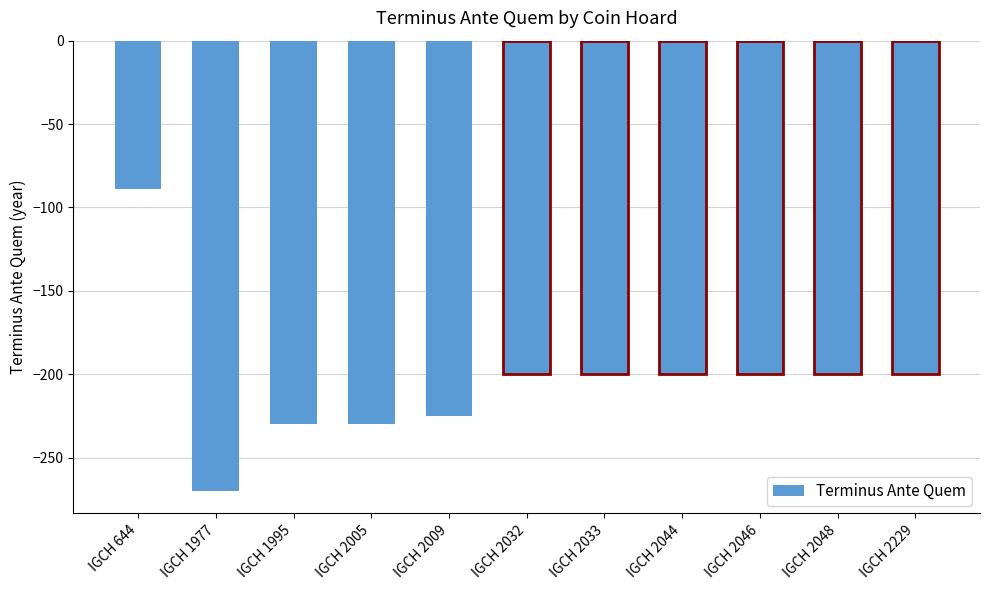

At which label does the data first exceed -200?

IGCH 644